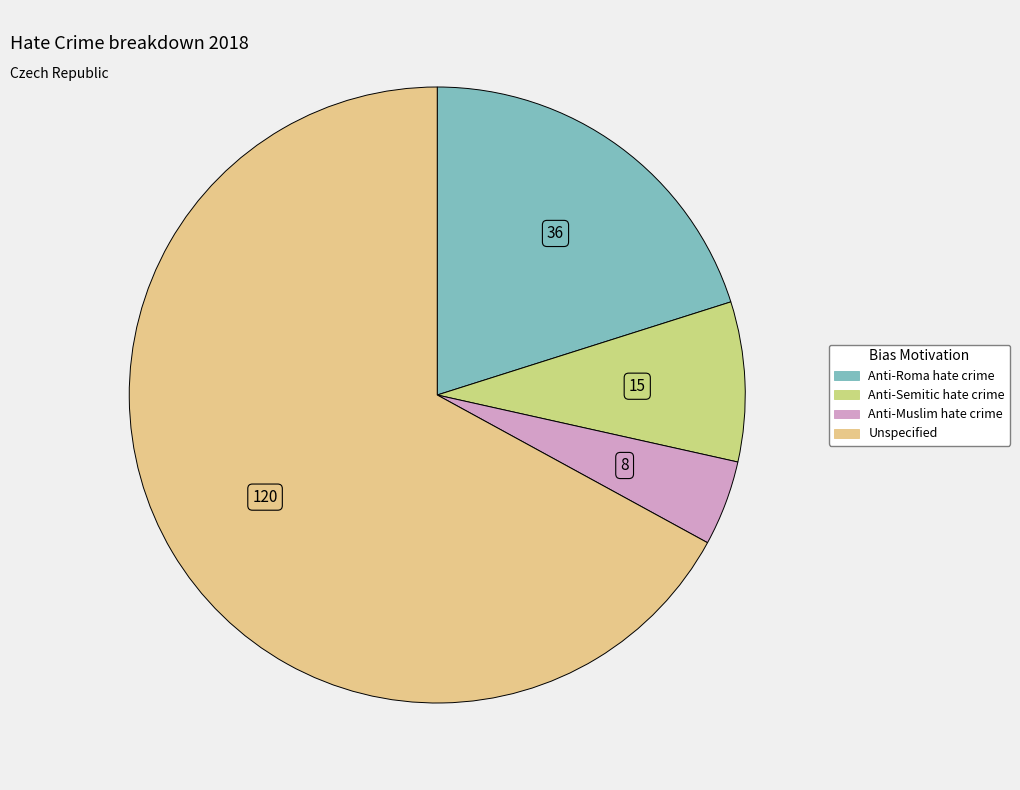

Rank the categories by value from highest to lowest.

Unspecified, Anti-Roma hate crime, Anti-Semitic hate crime, Anti-Muslim hate crime